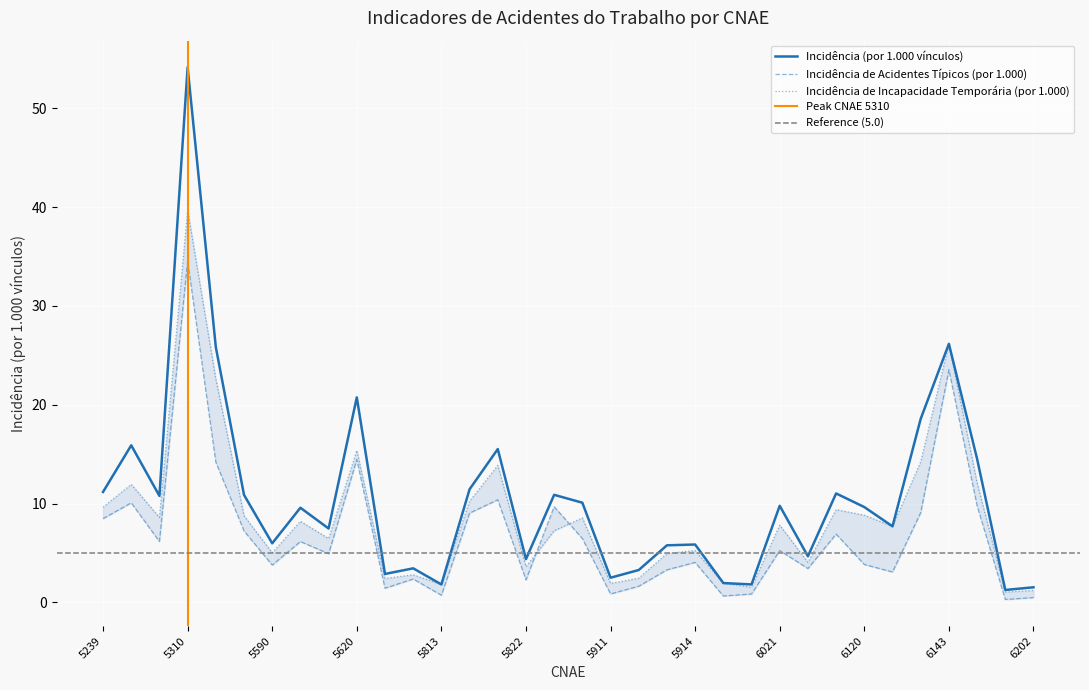

What is the maximum value for Incidência (por 1.000 vínculos)?

54.2